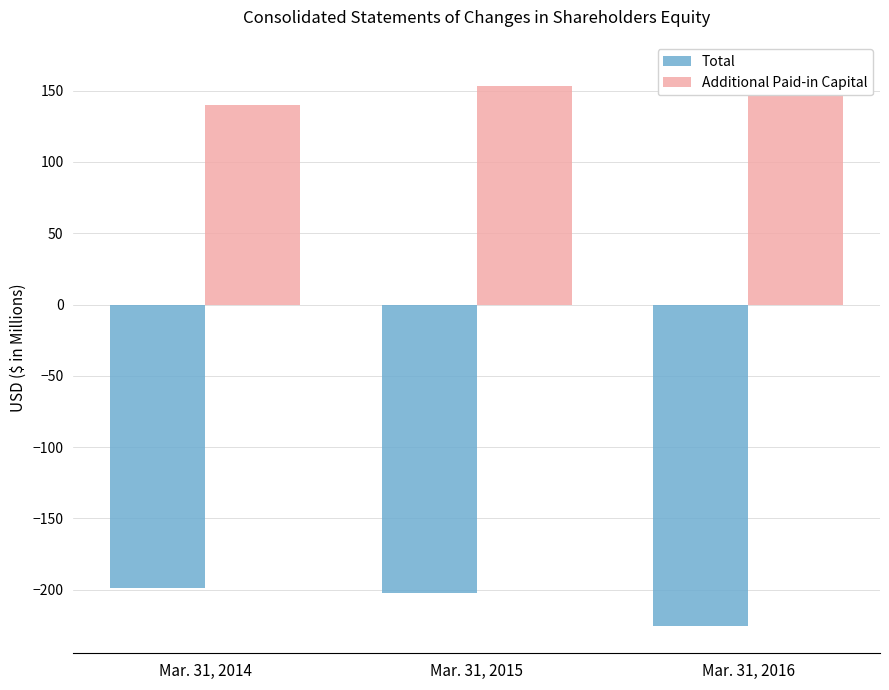

What is the total value across all series at Mar. 31, 2016?

-60.8